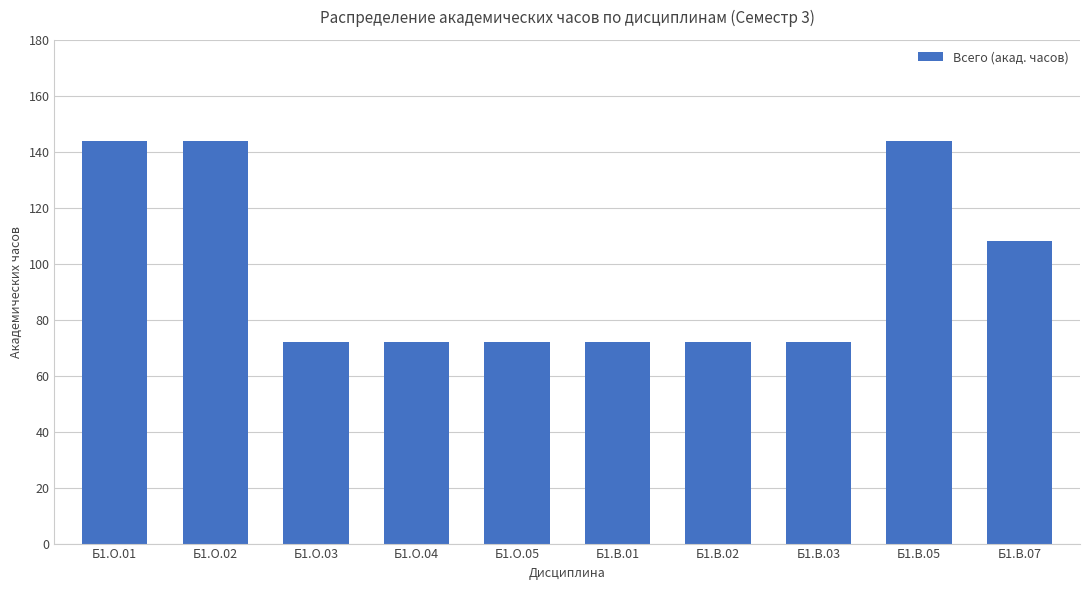

True or false: the data shows 124 at Б1.О.05.

False